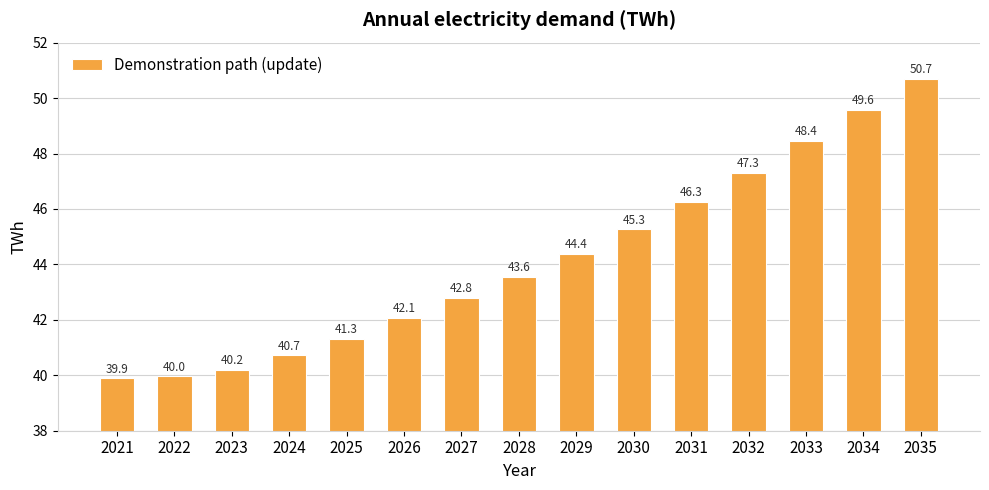

What is the sum of all values?

662.4